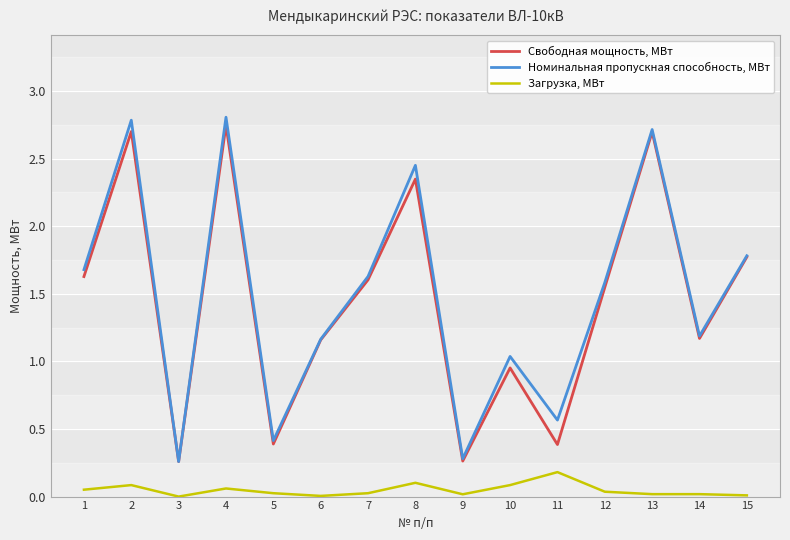

Which series has the largest range (max minus min)?

Номинальная пропускная способность, МВт